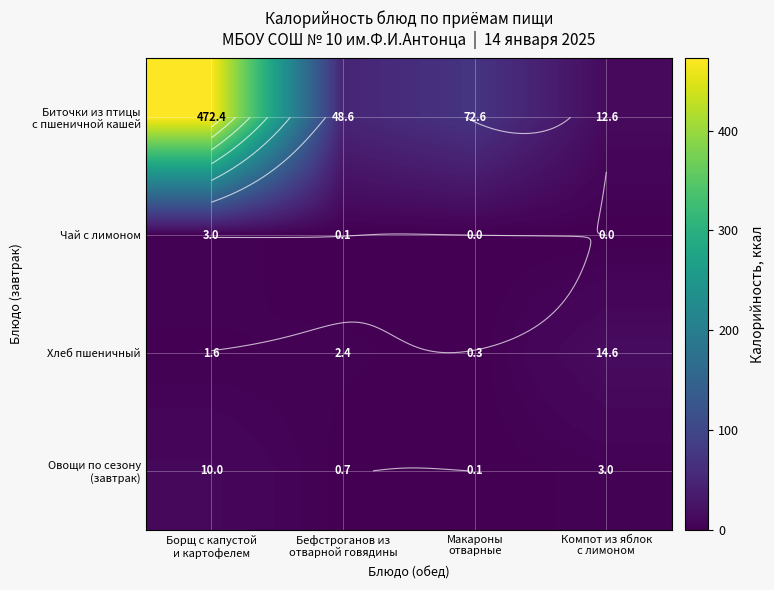

How many series are shown in this chart?

4